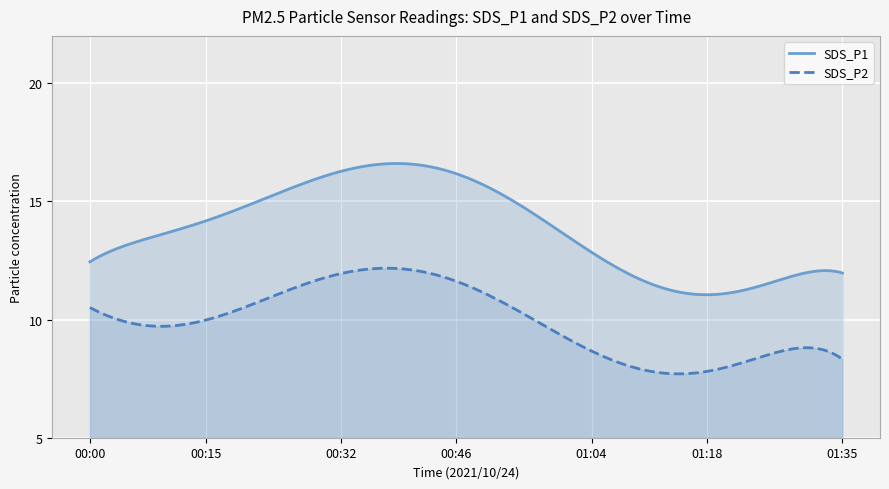

What is the label of the 20th point from the right?

00:49